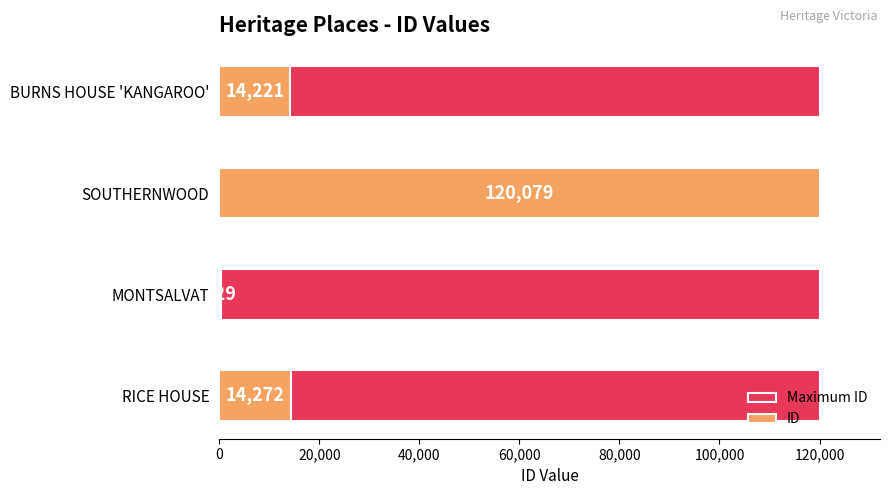

List the series in order of their peak value, highest first.

ID, Maximum ID